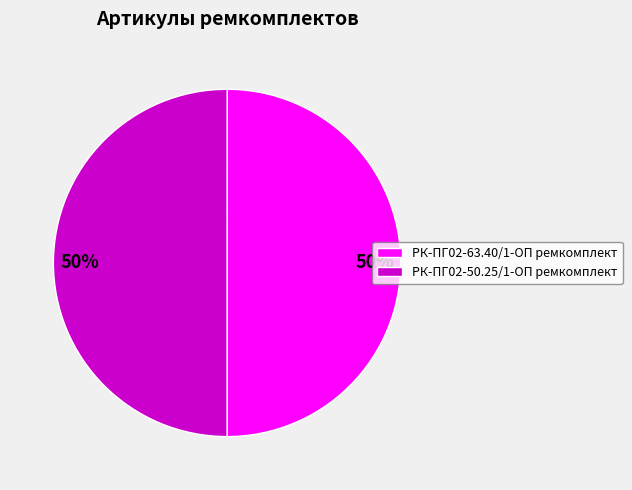

What is the ratio of the value at РК-ПГ02-63.40/1-ОП ремкомплект to the value at РК-ПГ02-50.25/1-ОП ремкомплект?

1.0